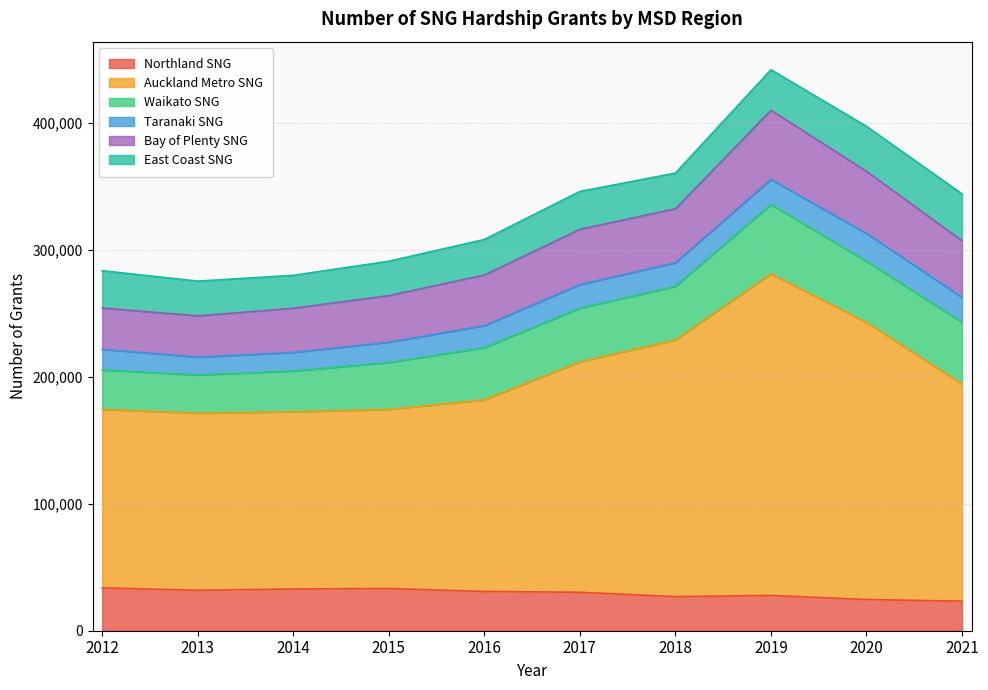

Does the chart display data point markers on the line(s)?

No